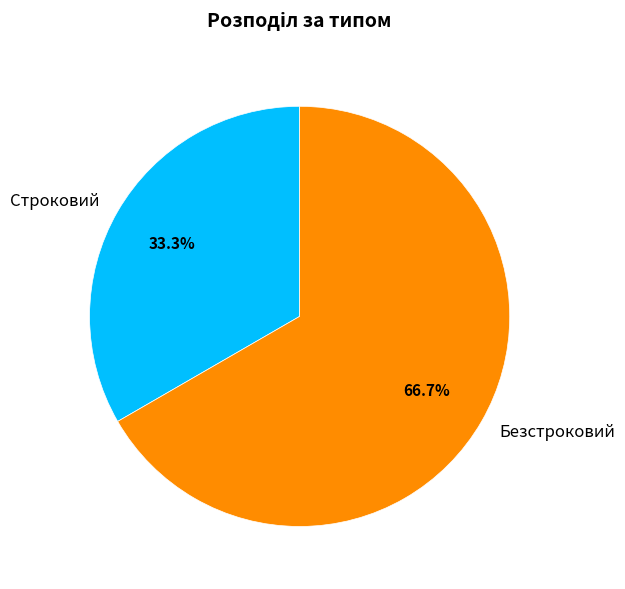

Is there a majority slice in this chart?

Yes